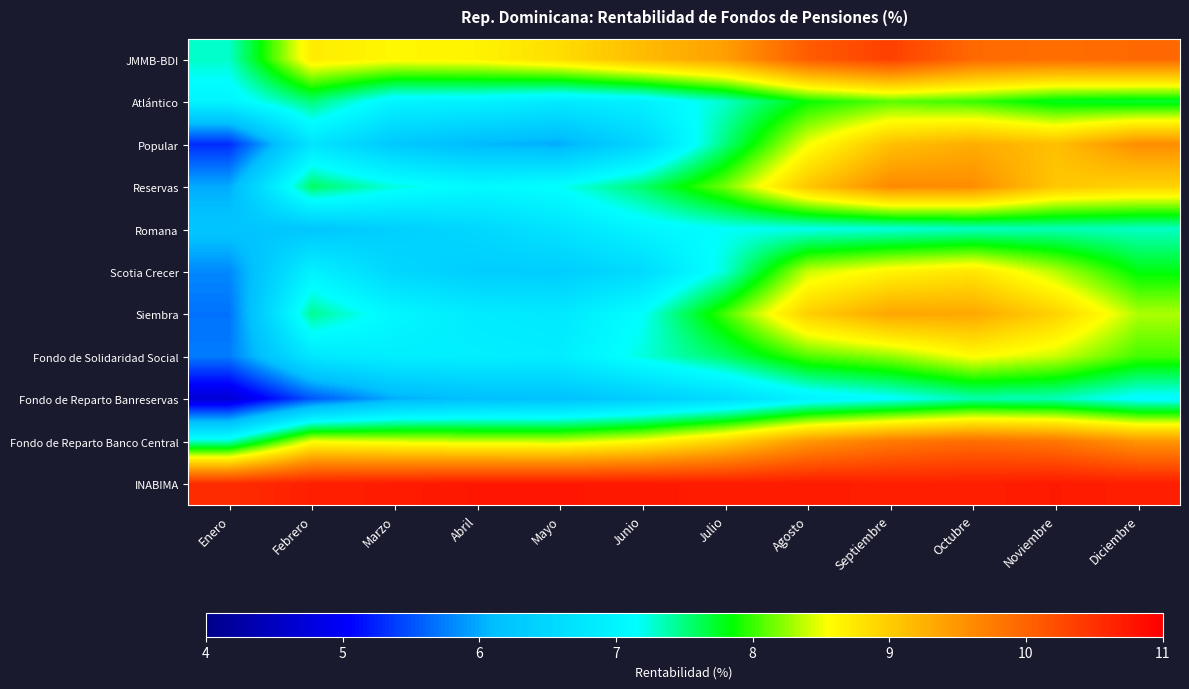

List the series in order of their peak value, lowest first.

Romana, Fondo de Reparto Banreservas, Atlántico, Fondo de Solidaridad Social, Scotia Crecer, Siembra, Popular, Reservas, Fondo de Reparto Banco Central, JMMB-BDI, INABIMA